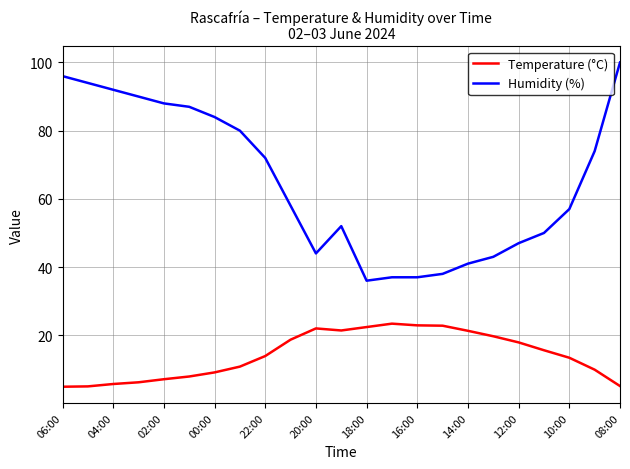

Which series has the largest total across all categories?

Humidity (%)